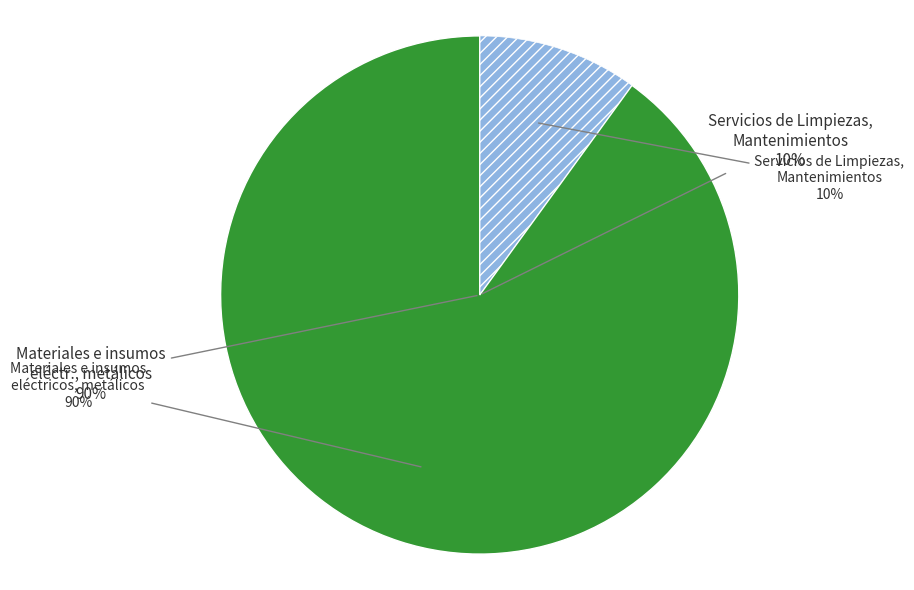

To the nearest percent, what is the difference between the largest and smallest slice percentages?

80%